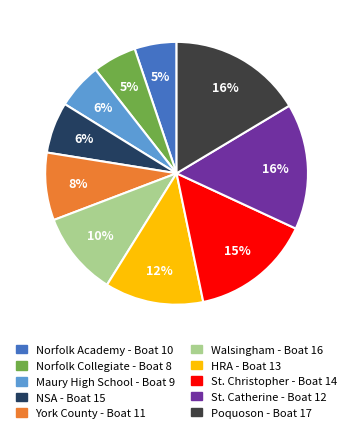

Is the sum of Norfolk Academy - Boat 10 and Poquoson - Boat 17 greater than half?

No